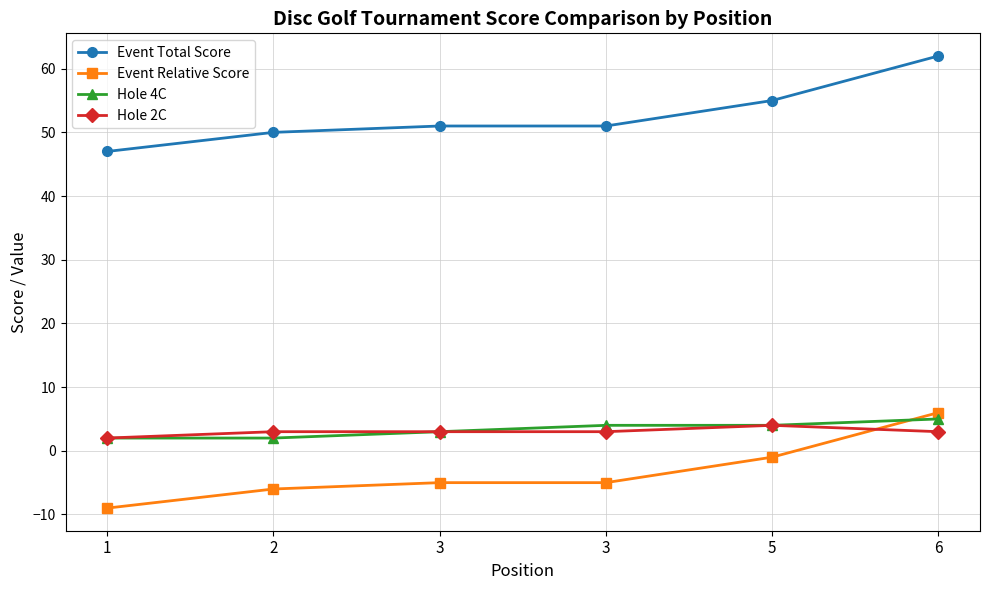

Is it true that Hole 4C equals 8 at 6?

False